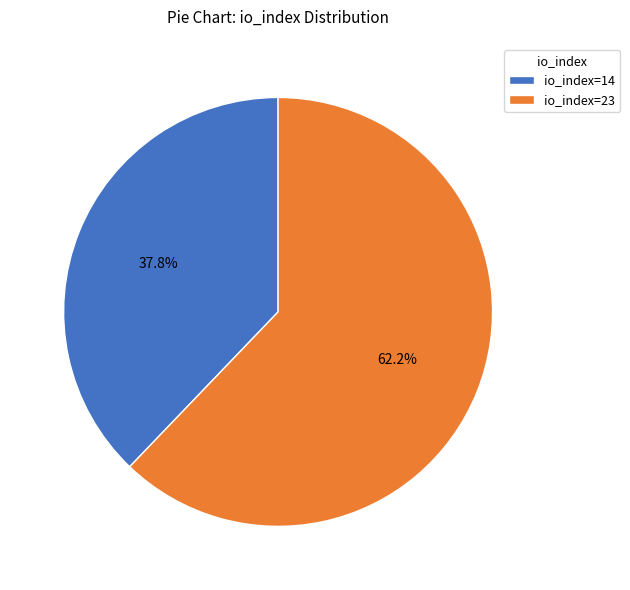

Which slice is the smallest?

io_index=14